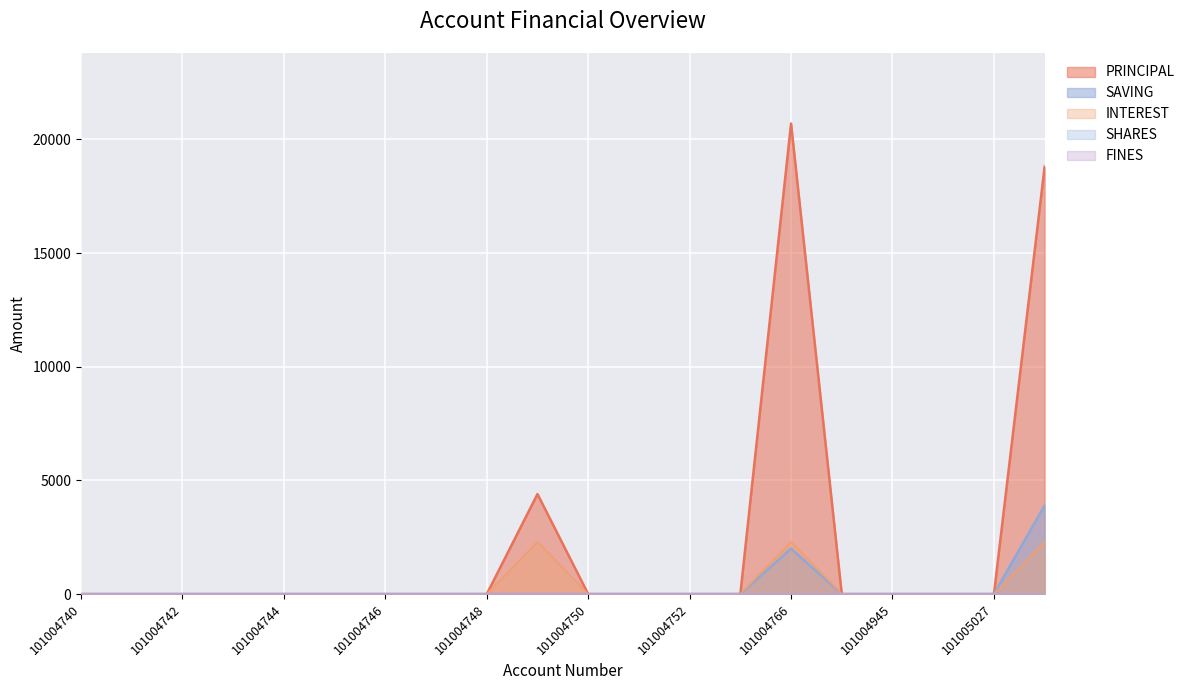

Is it true that INTEREST equals 1038 at 101004746?

False